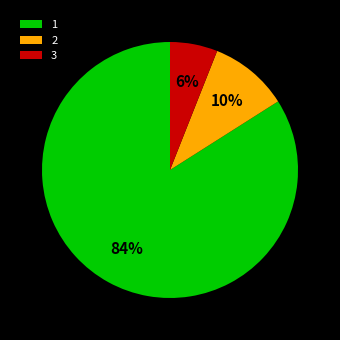

What is the smallest slice in the pie chart?

3